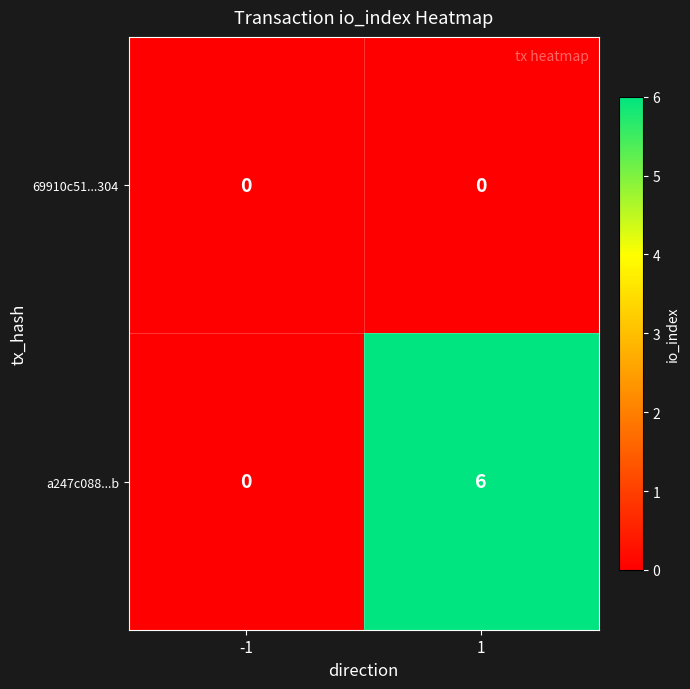

At which category is the sum across all series the highest?

1